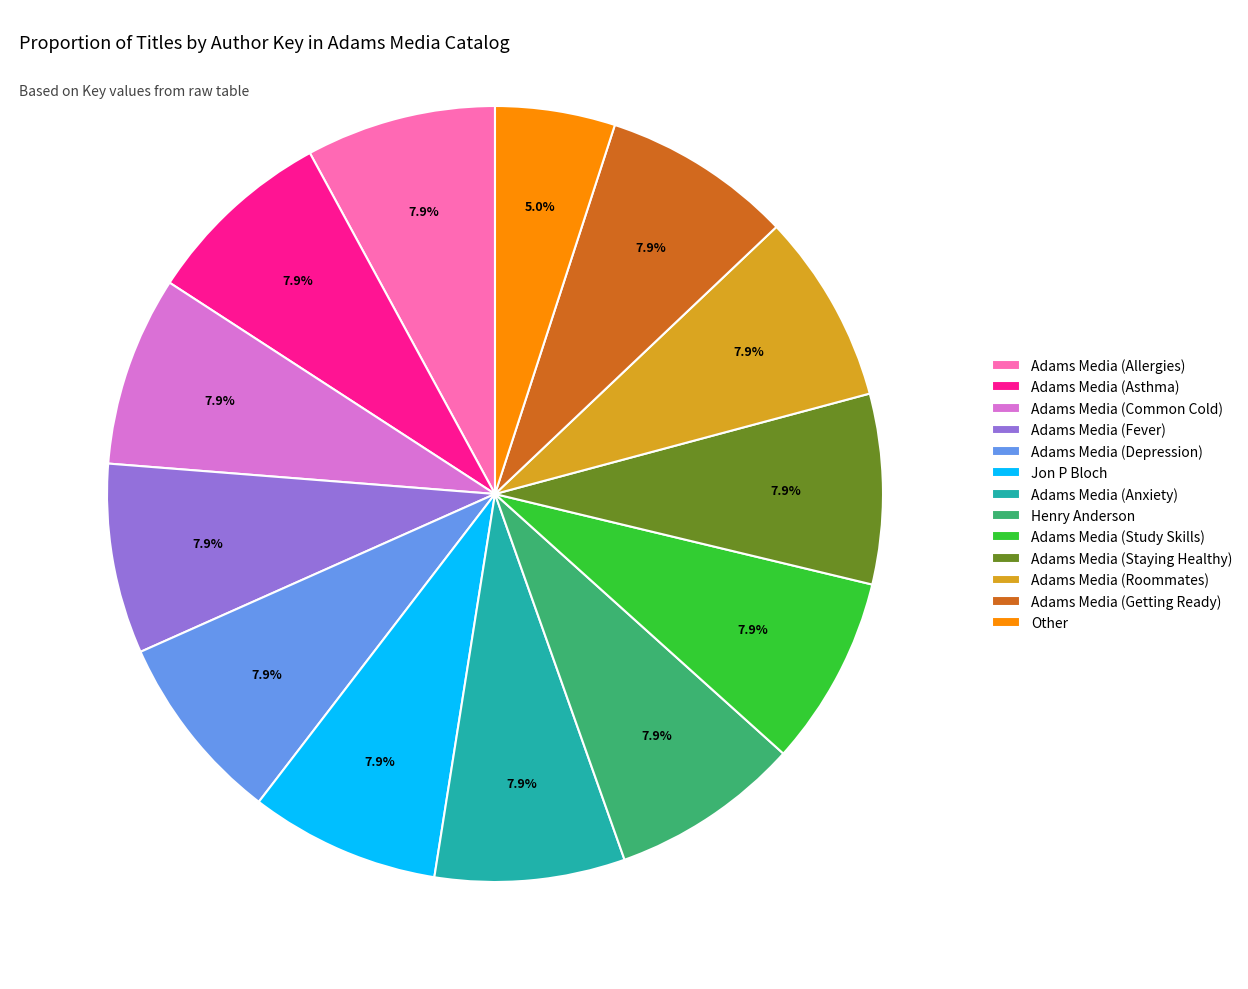

Which slice is the smallest?

Other